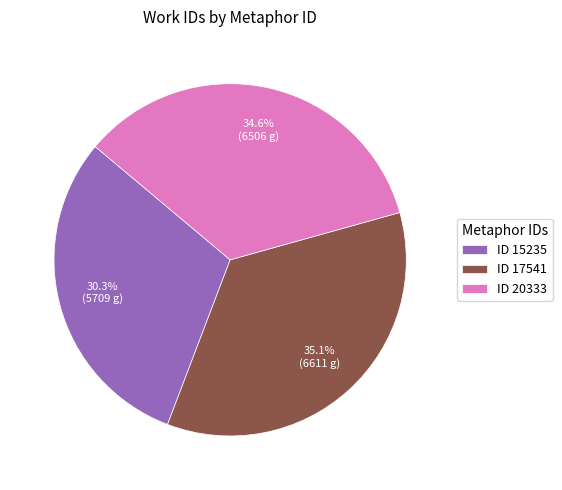

To the nearest percent, what is the difference between the largest and smallest slice percentages?

5%